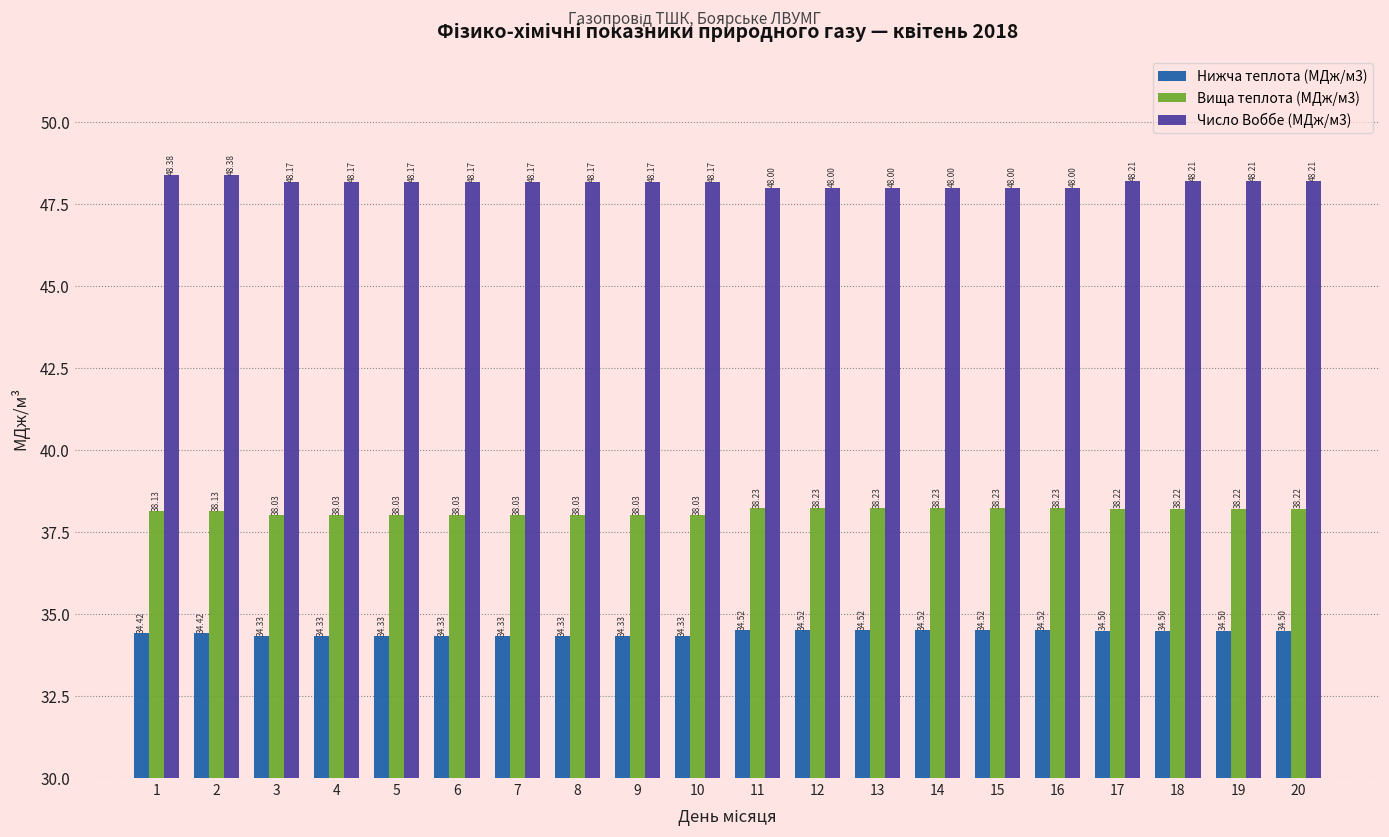

What is the total value across all series at 20?

120.9